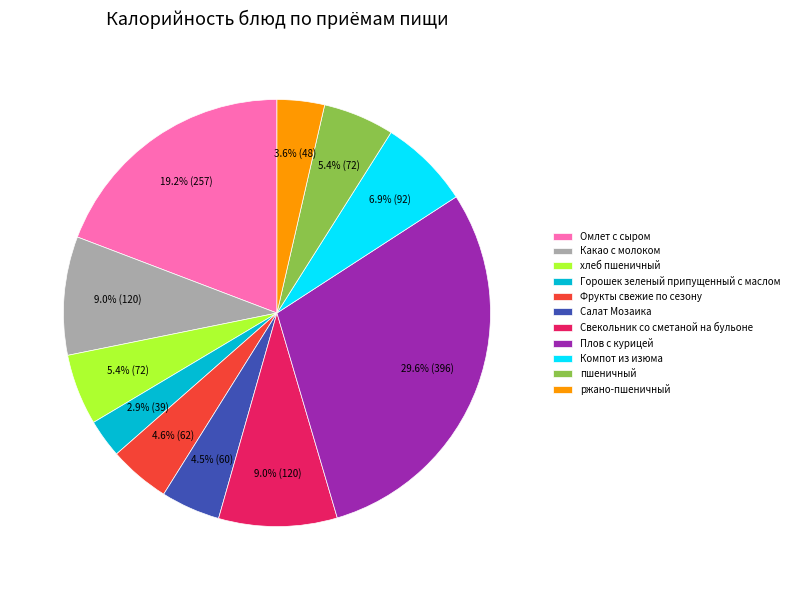

How many slices are in this pie chart?

11